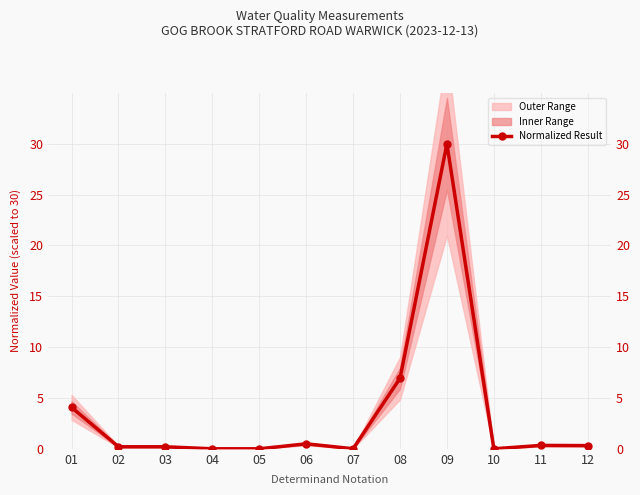

What is the sum of the values at 01 and 08?

11.0